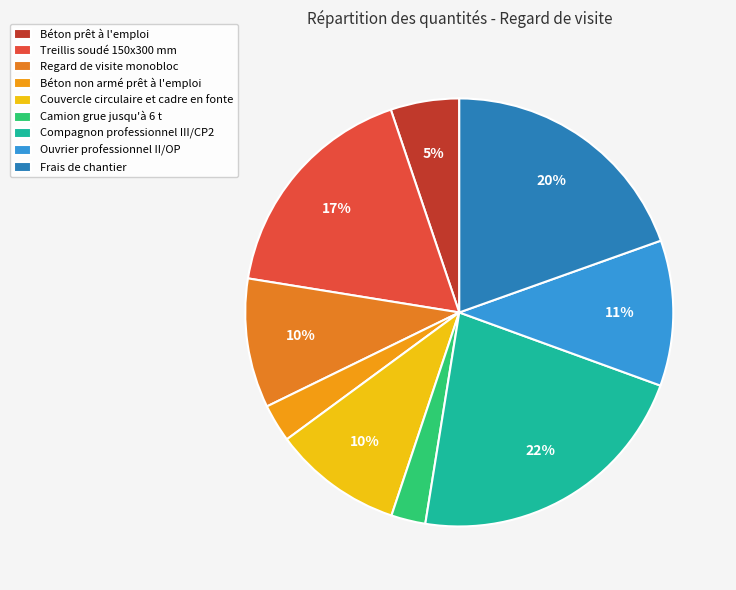

What is the smallest slice in the pie chart?

Camion grue jusqu'à 6 t